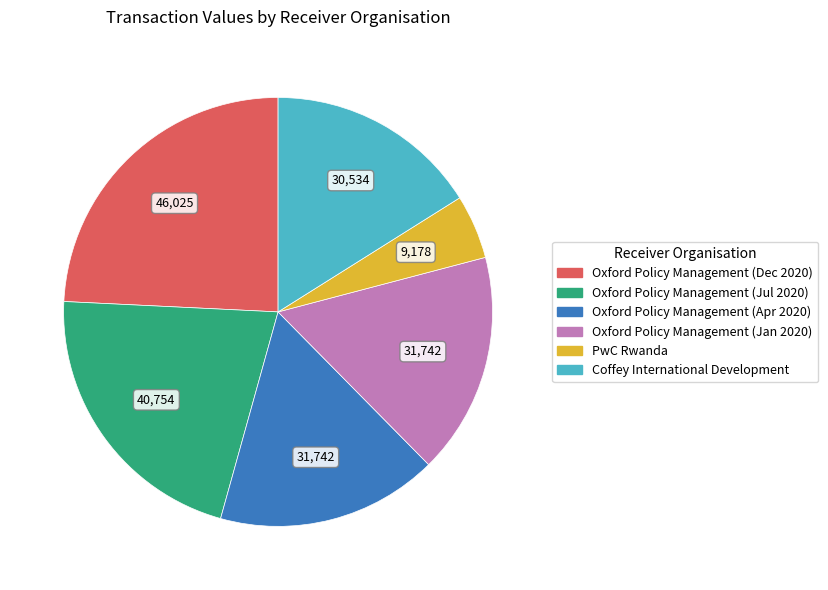

Combined, do Coffey International Development and Oxford Policy Management (Jan 2020) account for over 50%?

No